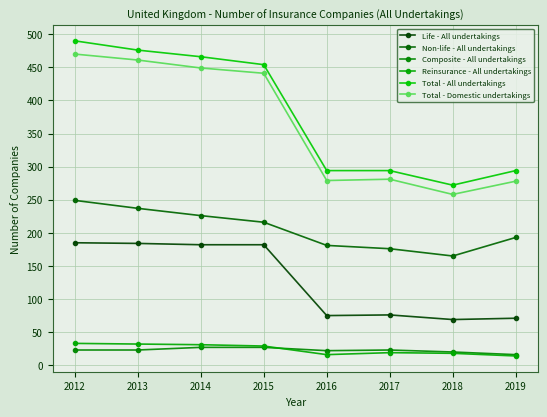

What is the difference between the Reinsurance - All undertakings values at 2014 and 2017?

12